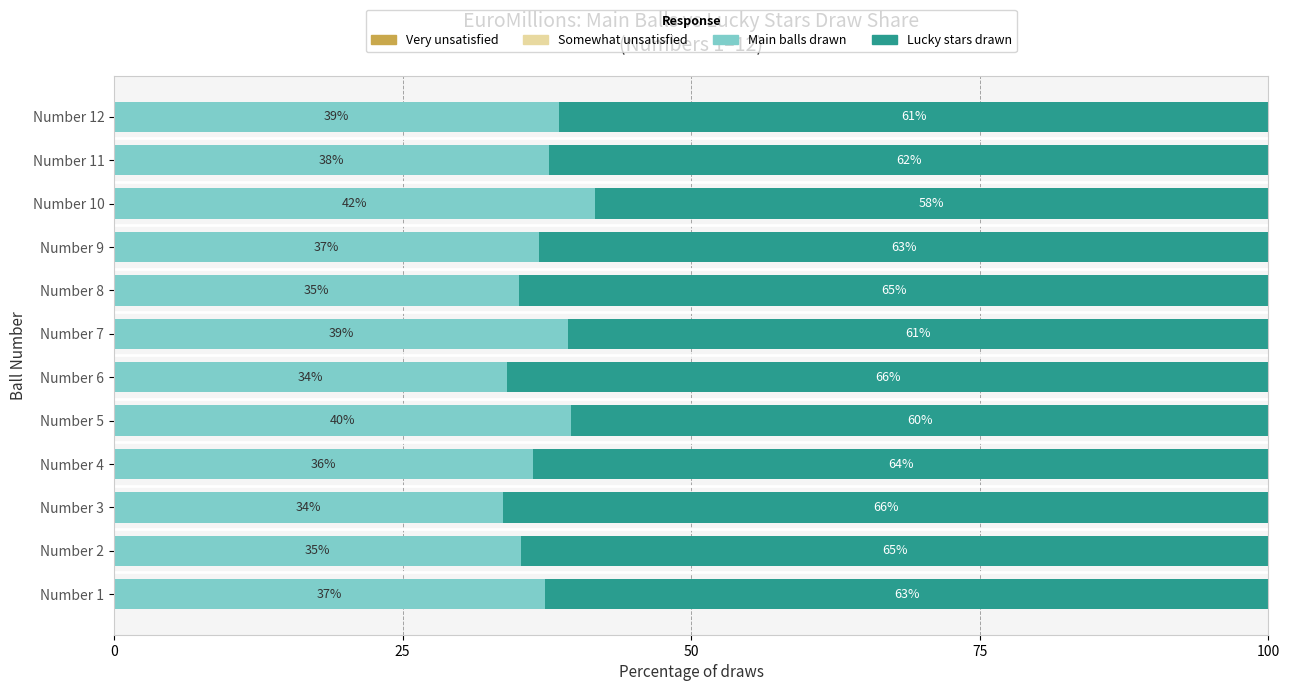

Are the bars horizontal?

Yes